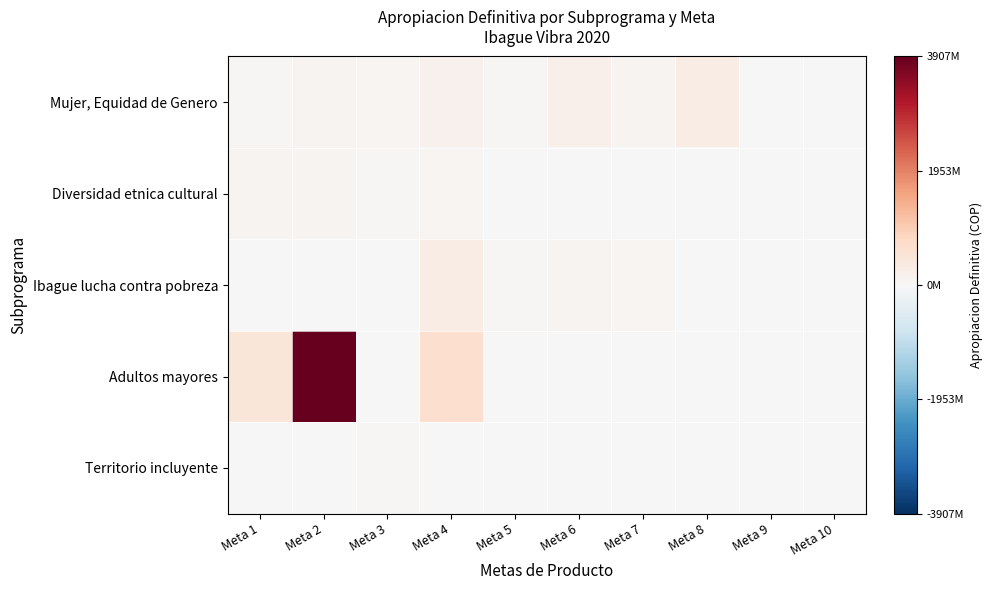

What is the difference between the highest and lowest values at Meta 2?

1.0